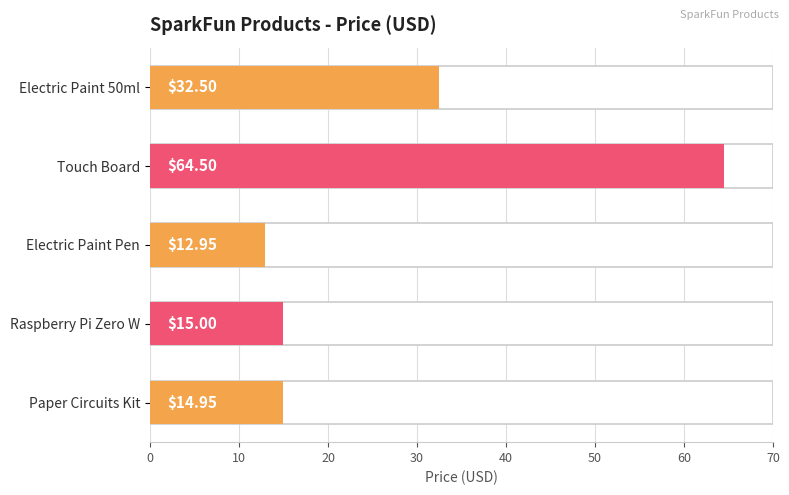

The value at 10 is 64.5. True or false?

True